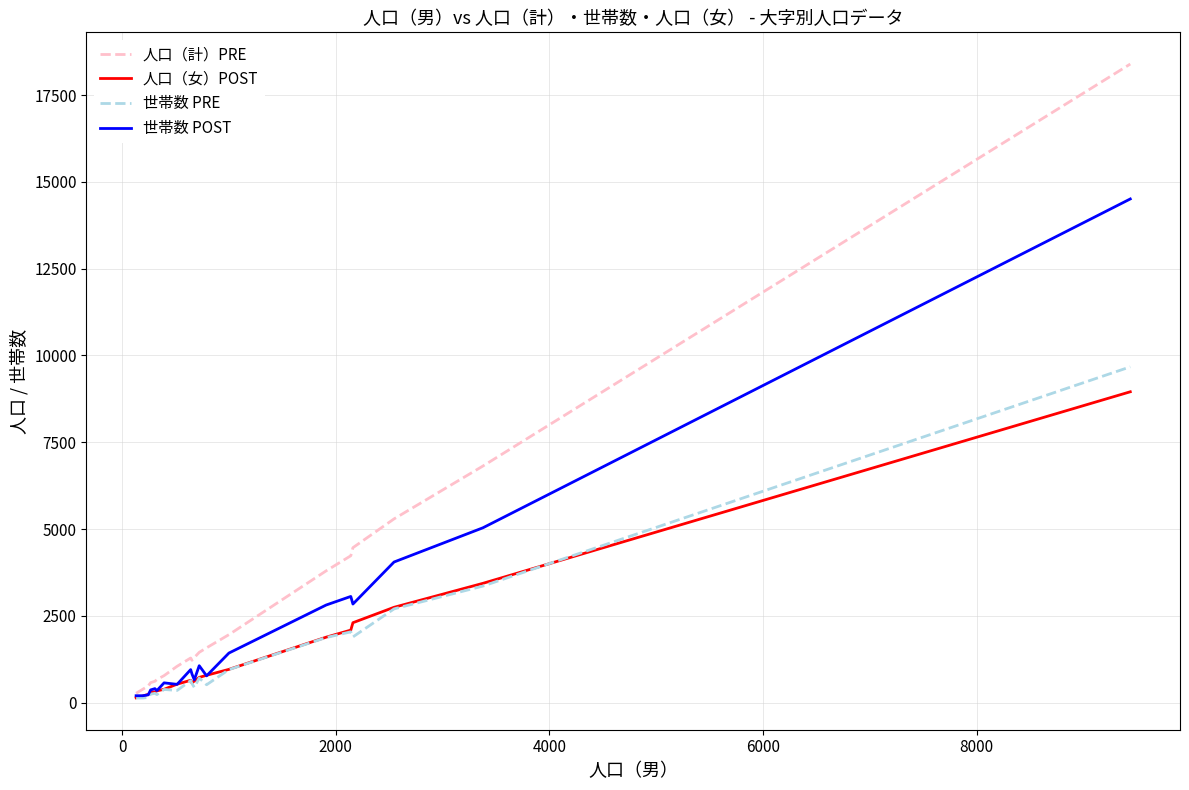

What is the maximum value shown in the chart?

18392.0